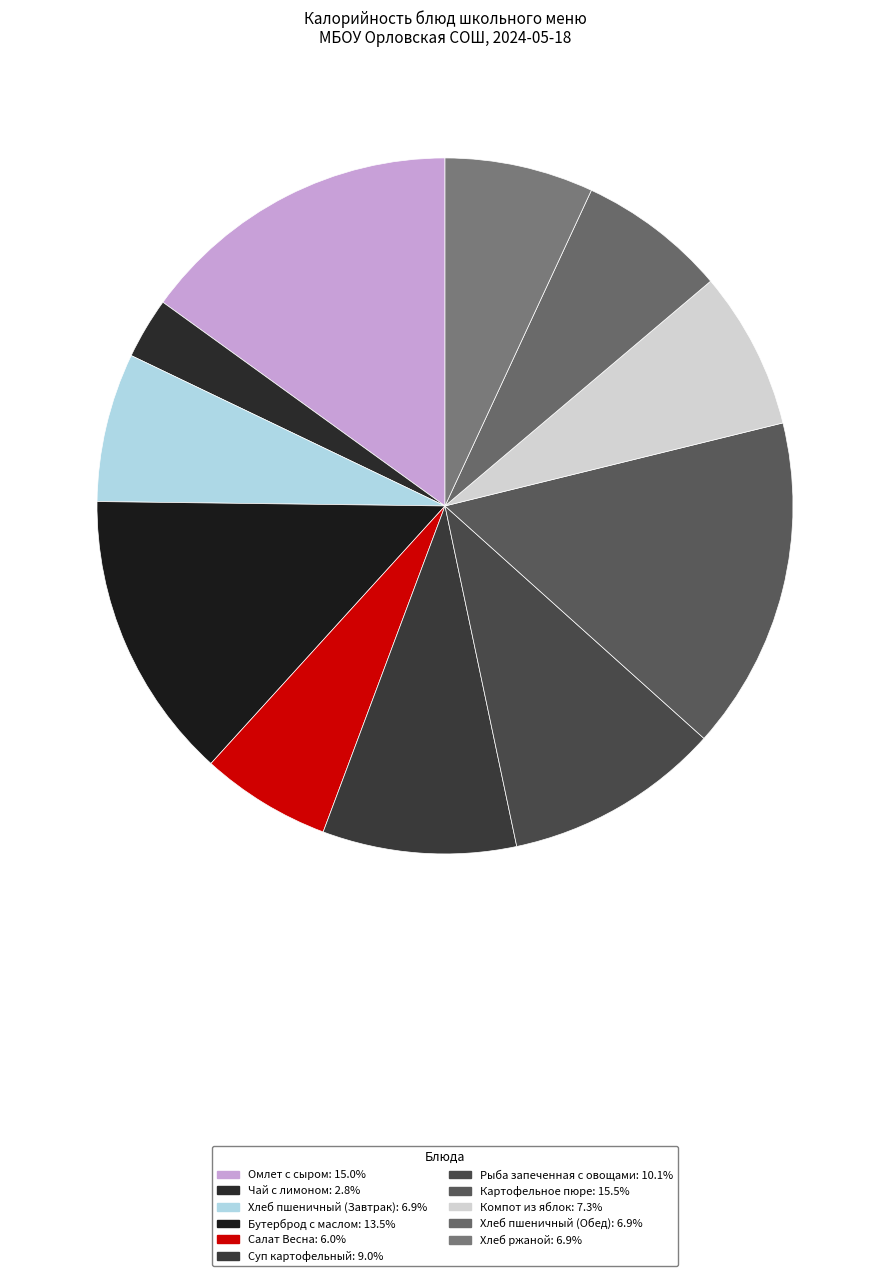

To the nearest percent, what is the difference between the largest and smallest slice percentages?

13%